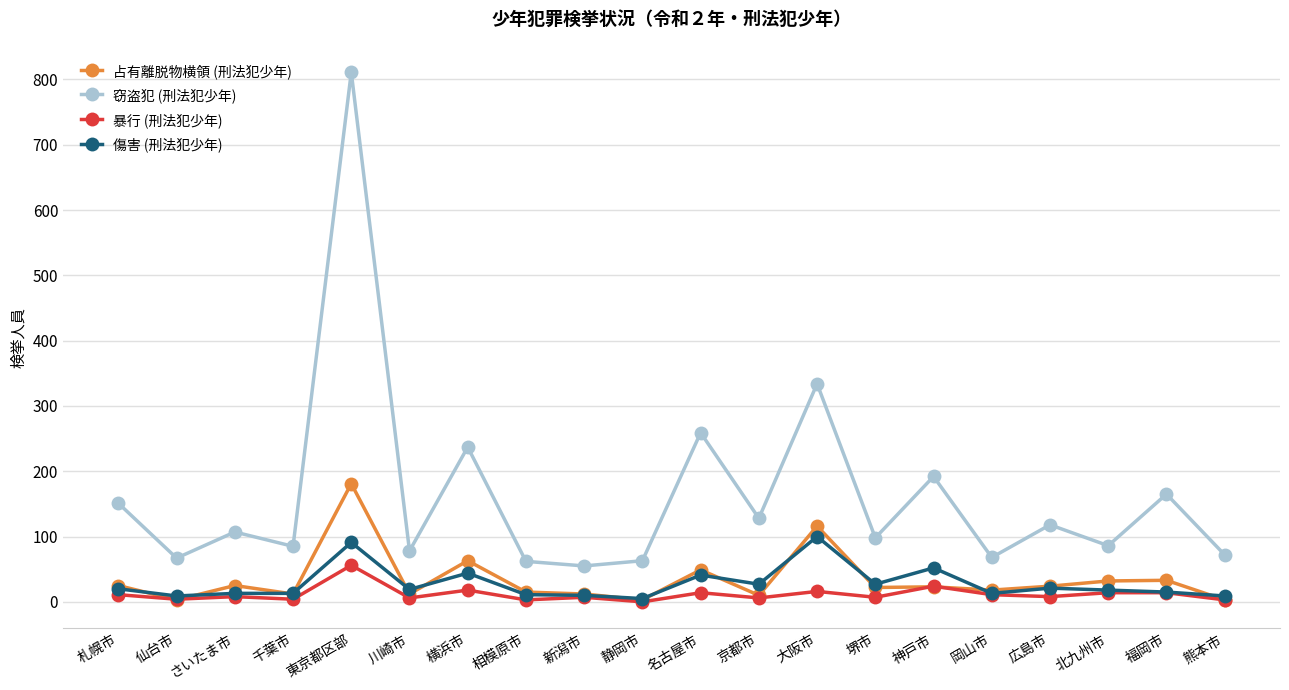

What is the value of the 窃盗犯 (刑法犯少年) point at the 13th from the left?

334